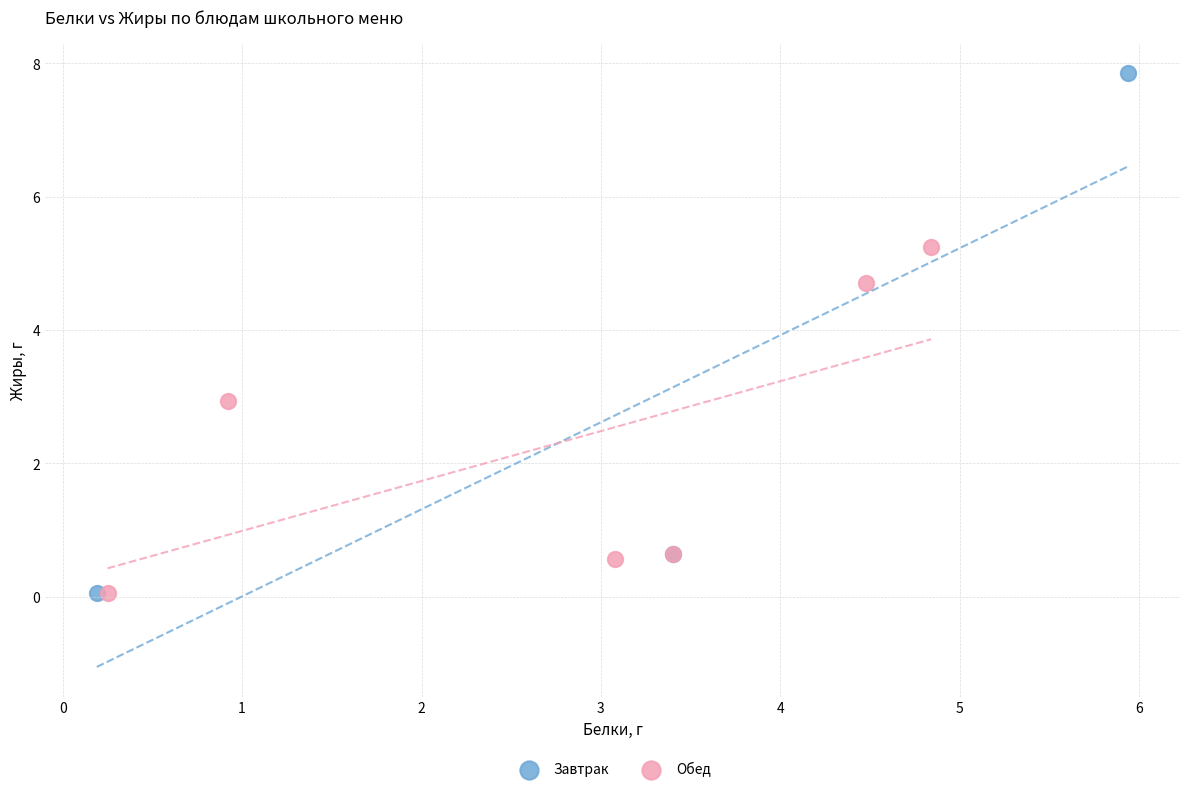

Which series has the largest Y range (max minus min)?

Завтрак